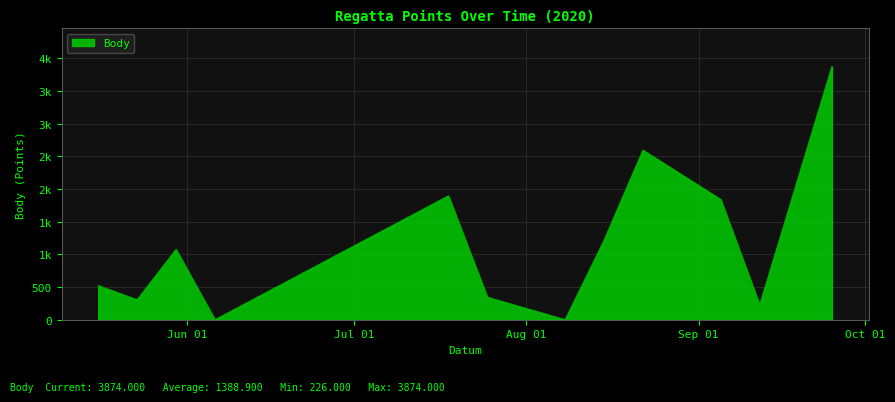

Reading right to left, extract all data points from this chart.

3874	226	1839	2594	1215	0	344	1895	0	1076	305	521